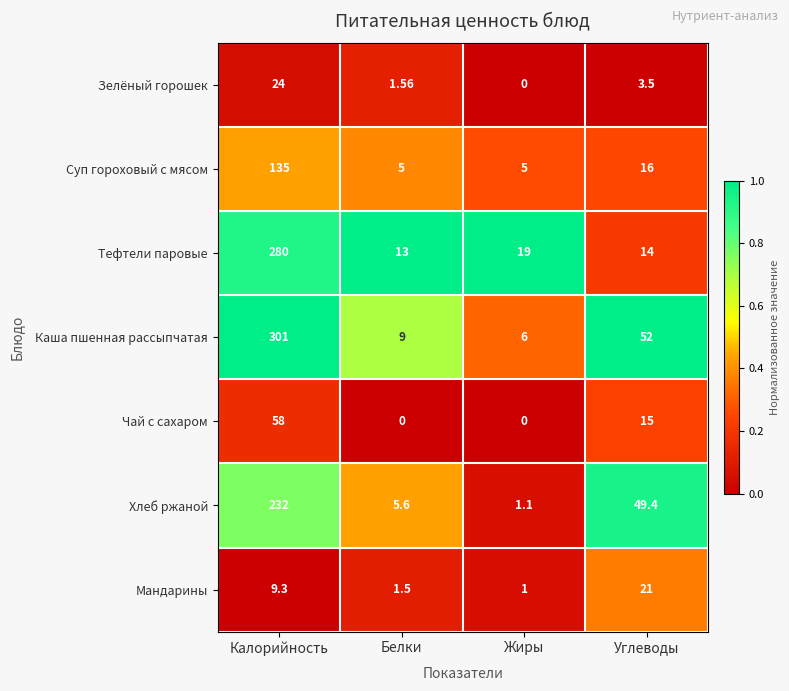

Is the value of Тефтели паровые at Белки greater than the value of Суп гороховый с мясом at Углеводы?

No